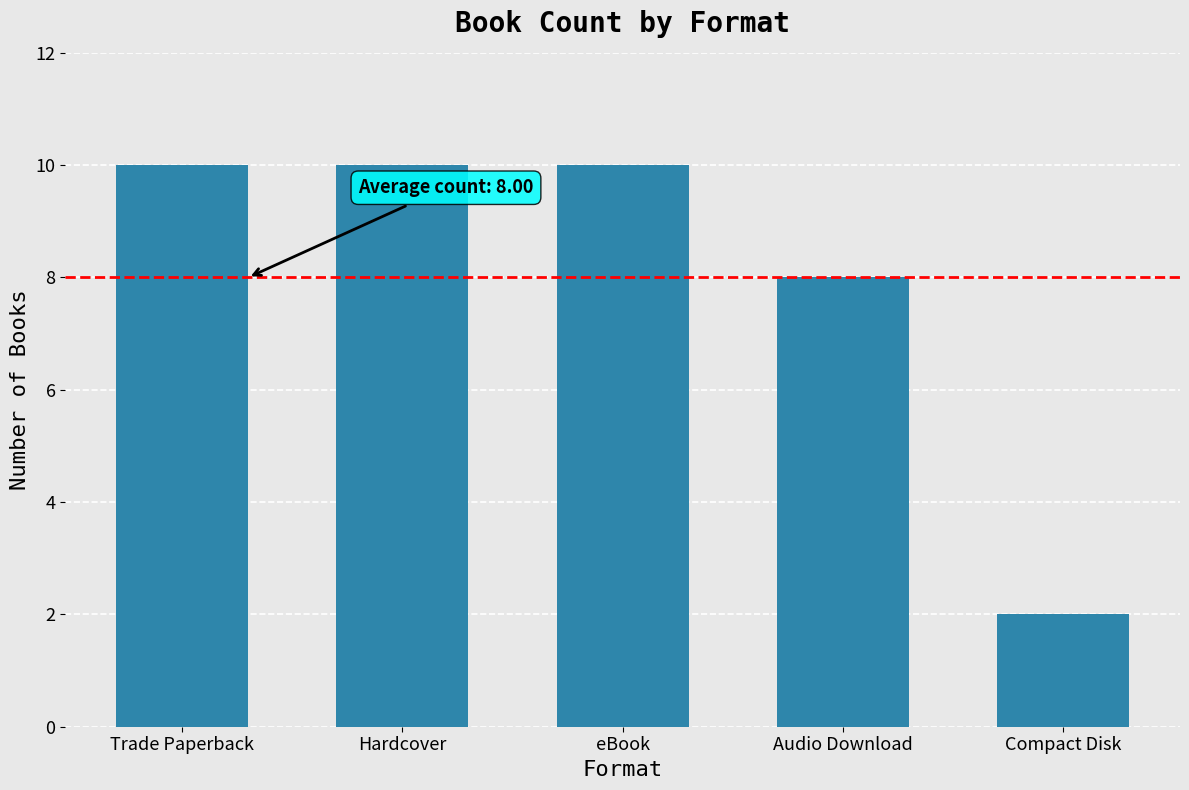

What is the average value?

8